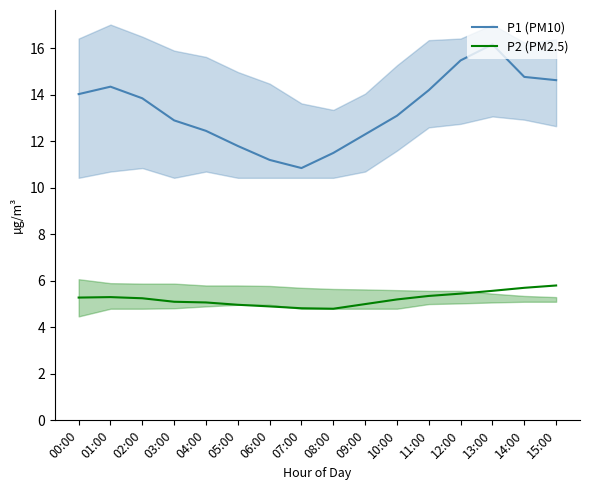

True or false: P1 (PM10) and P2 (PM2.5) intersect in this chart.

False